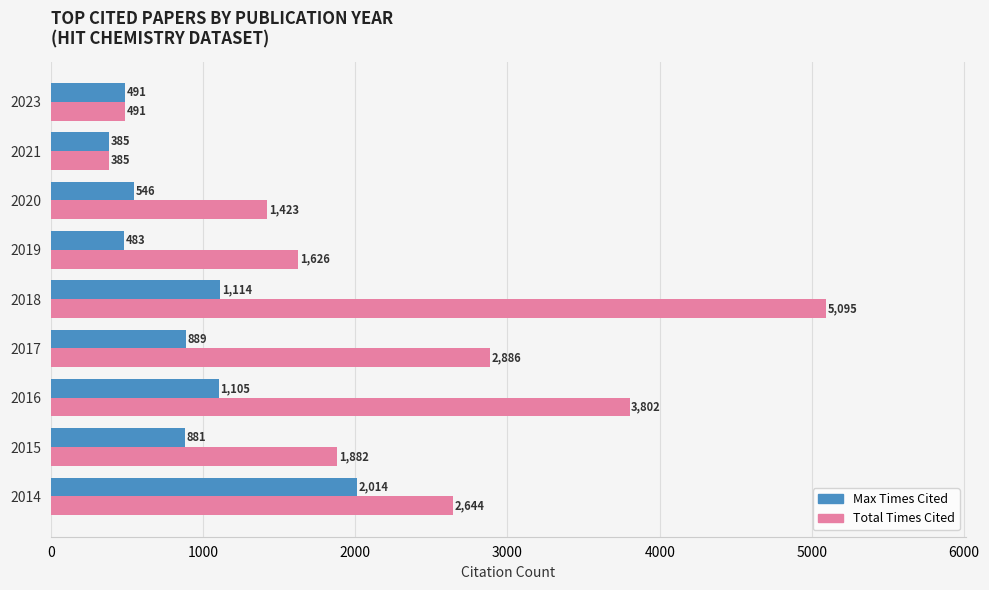

Which series has the largest total across all categories?

Total Times Cited